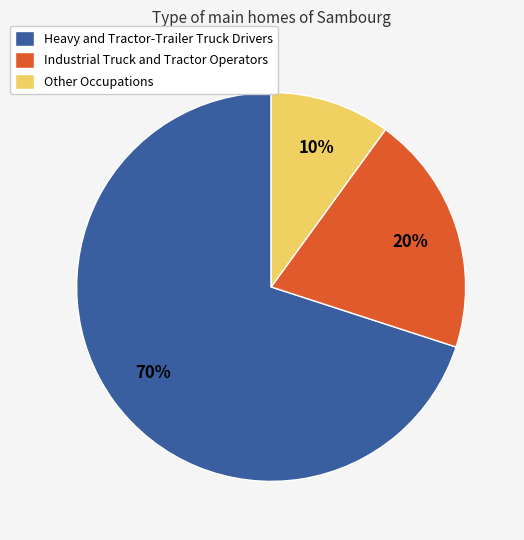

True or false: Industrial Truck and Tractor Operators accounts for 1% of the total.

False